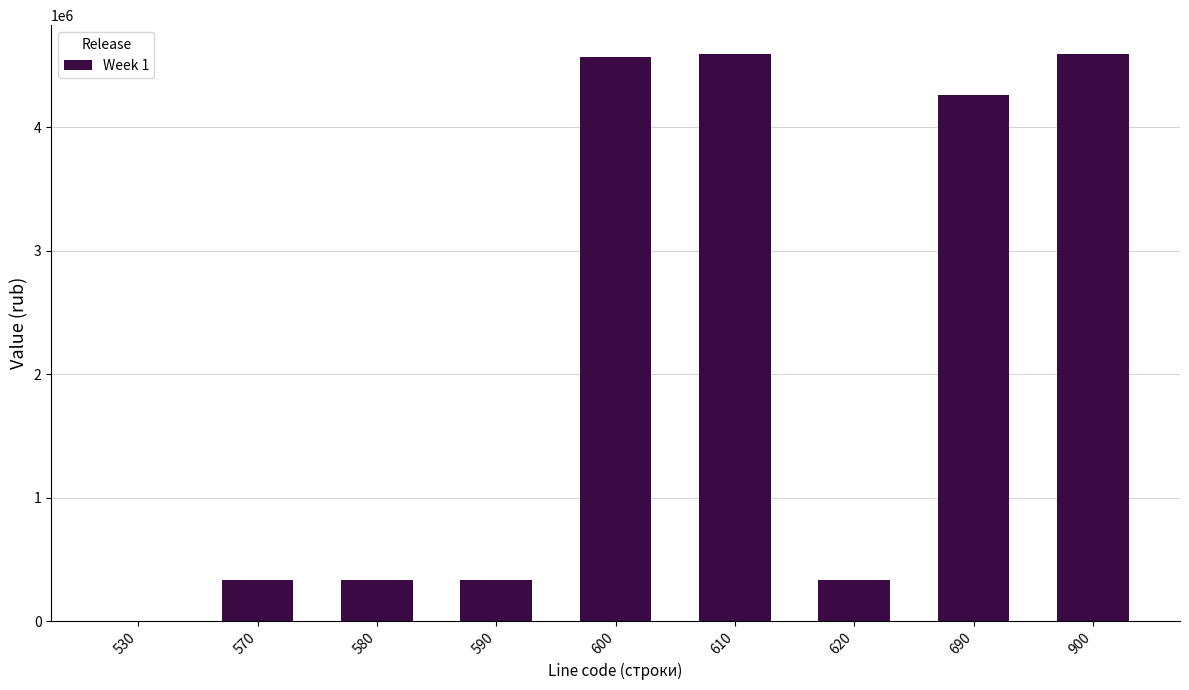

The value at 610 is 4598133.9. True or false?

True